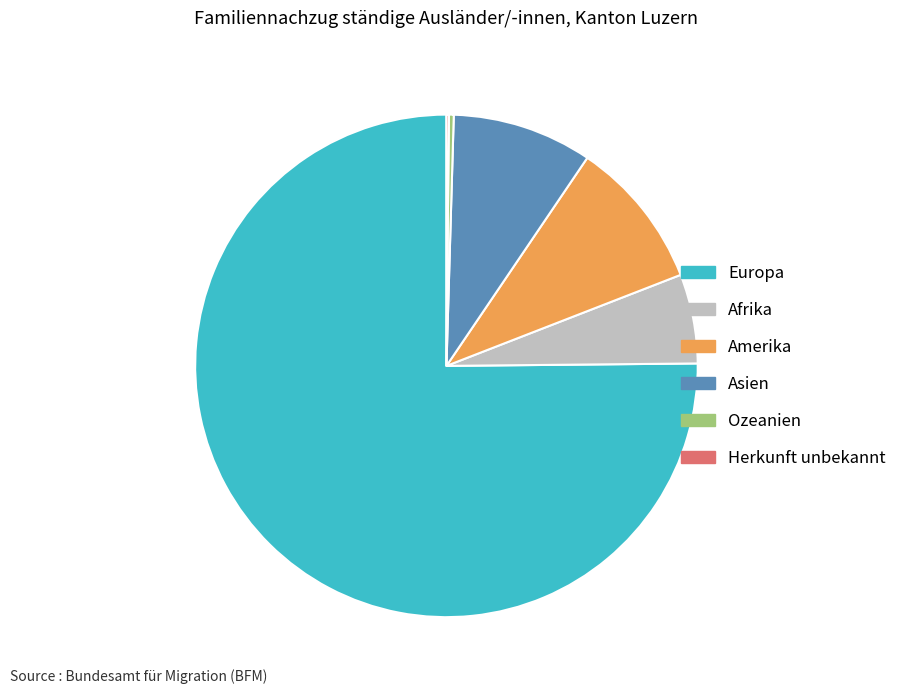

What is the ratio of the value at Afrika to the value at Asien?

0.6